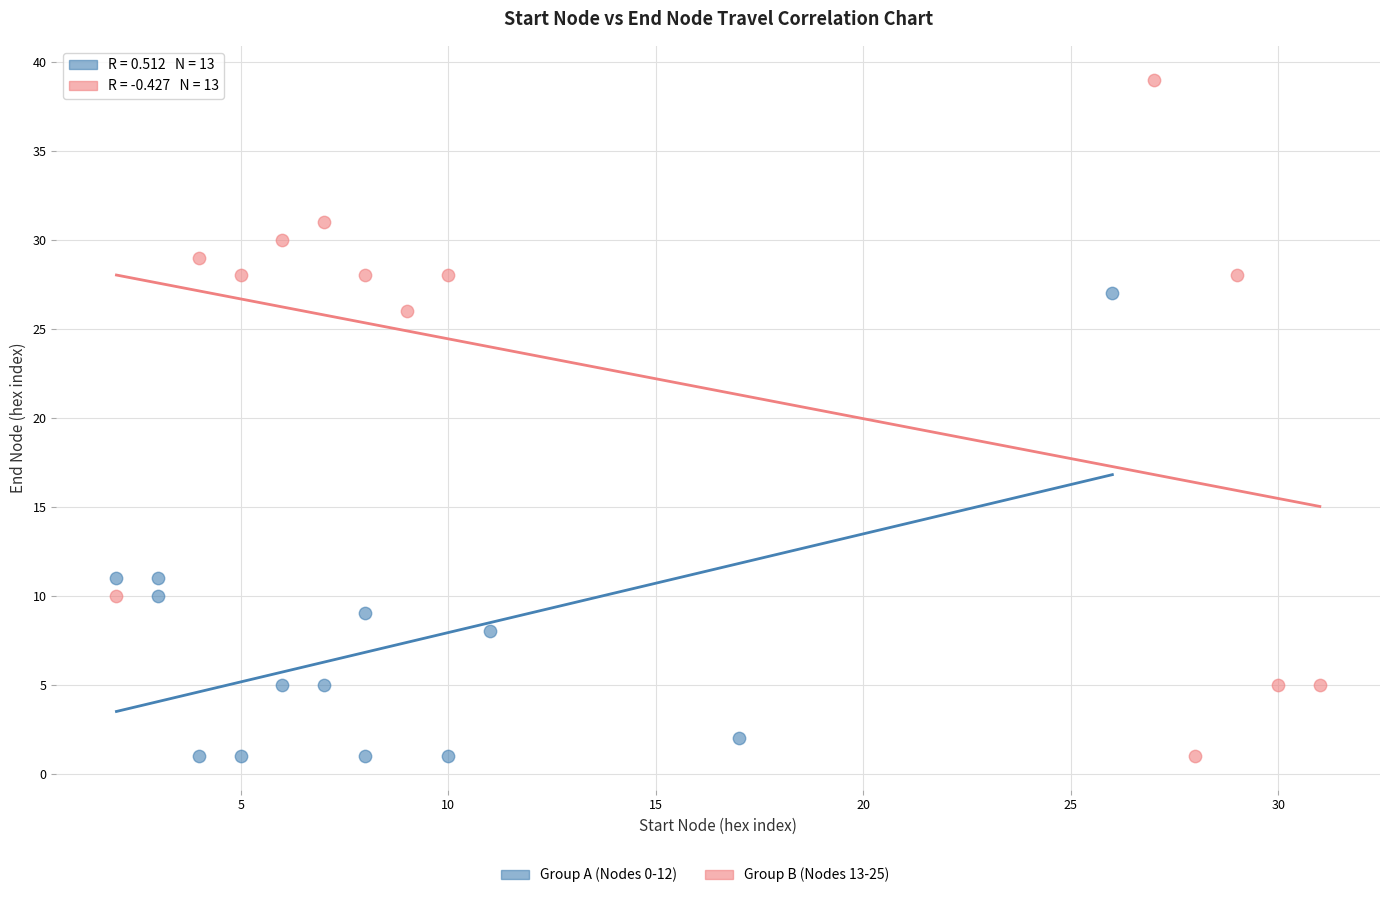

Which series has the largest Y range (max minus min)?

Group B (Nodes 13-25)